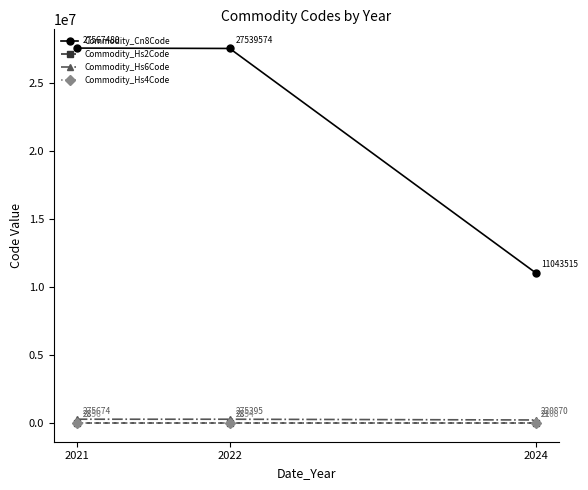

Is it true that Commodity_Cn8Code equals 6117788.5 at 2021?

False